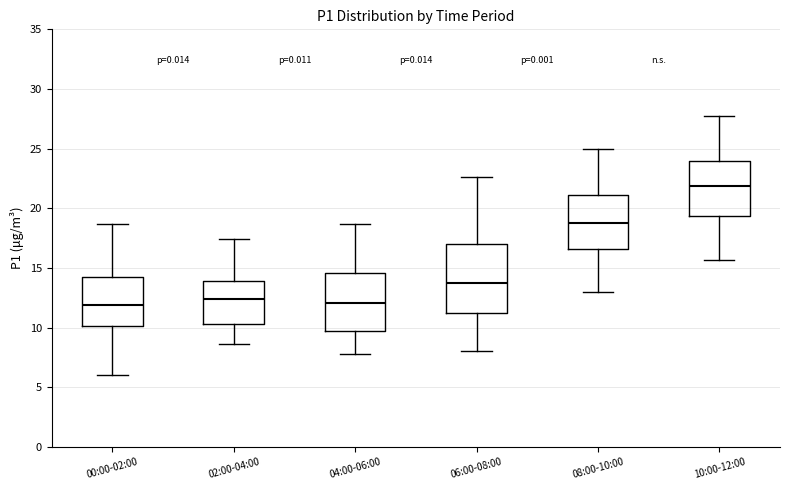

Where is the upper edge of the box for 00:00-02:00 on the y-axis? The values are not printed on the chart, so give them approximately, as read against the axis.

14.0